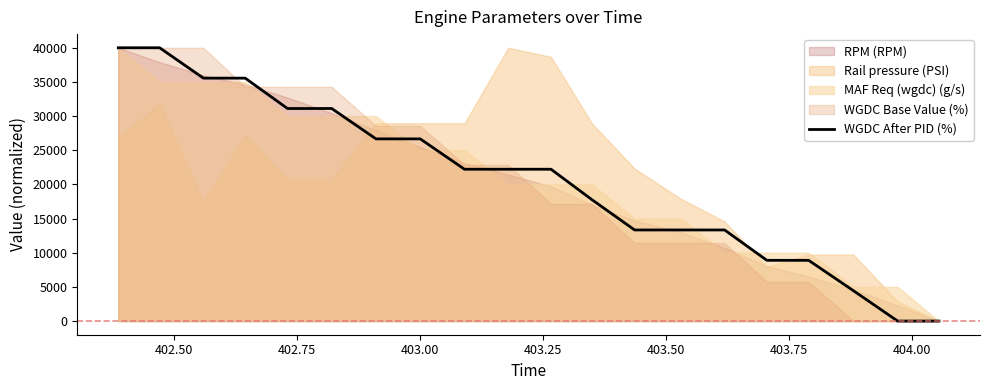

Does the chart display data point markers on the line(s)?

No